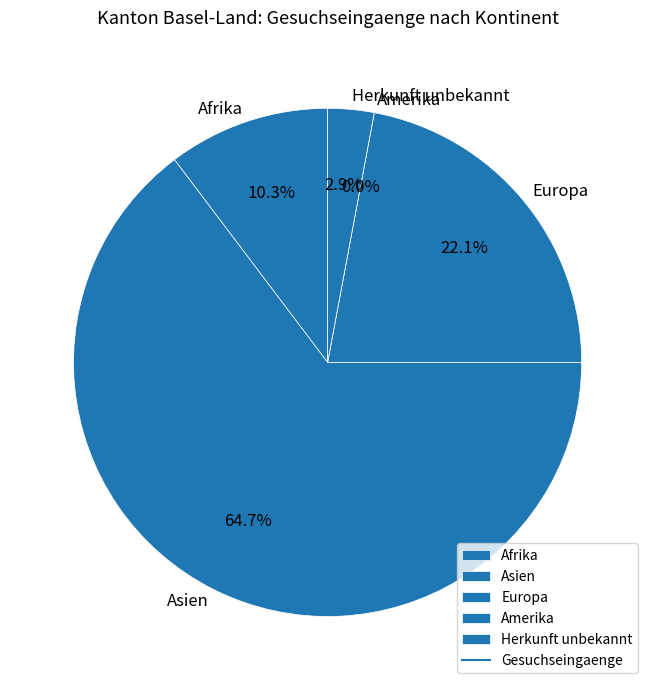

What is the majority slice?

Asien